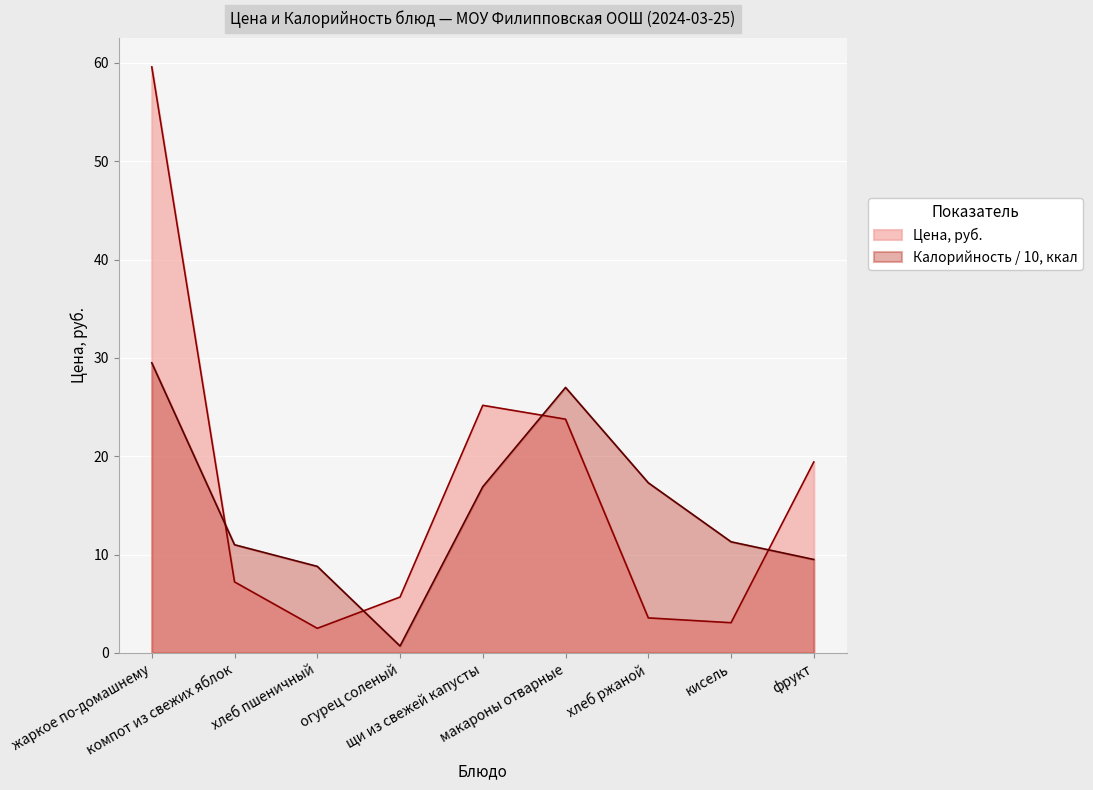

Reading left to right, list all the values displayed in this chart.

Цена: 59.6	7.2	2.5	5.7	25.2	23.8	3.6	3.1	19.4
Калорийность: 29.5	11.0	8.8	0.7	16.9	27.0	17.3	11.3	9.5